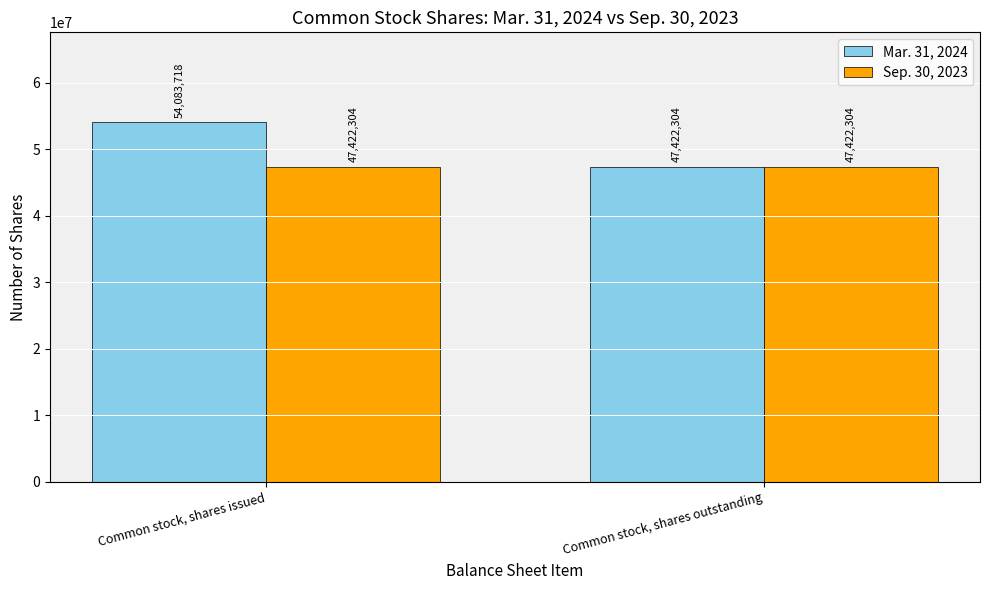

Reading right to left, extract all data points from this chart.

Mar. 31, 2024: Common stock, shares outstanding=47422304	Common stock, shares issued=54083718
Sep. 30, 2023: Common stock, shares outstanding=47422304	Common stock, shares issued=47422304